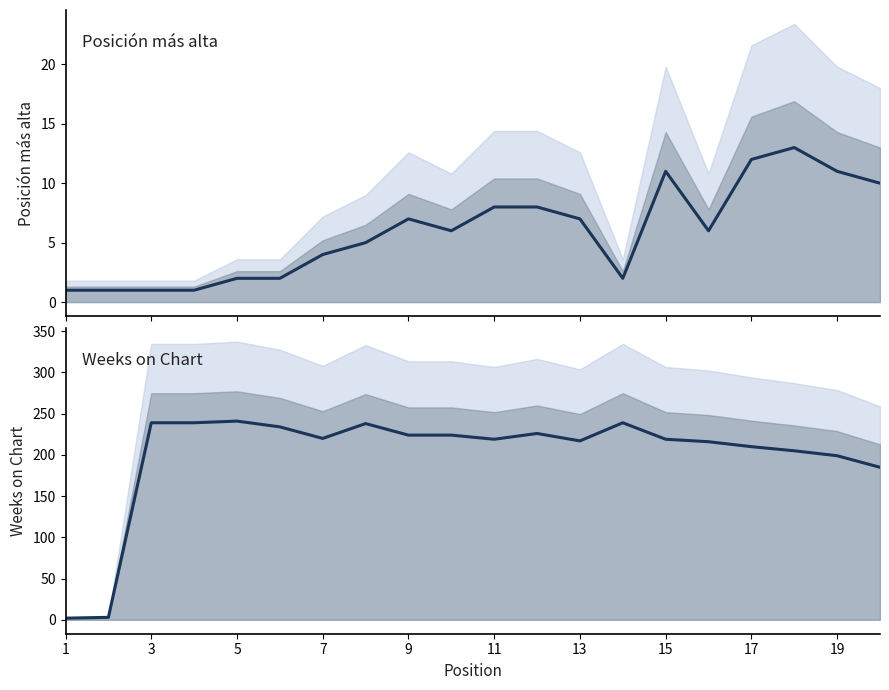

Which series changed the most between 1 and 5?

Weeks on Chart